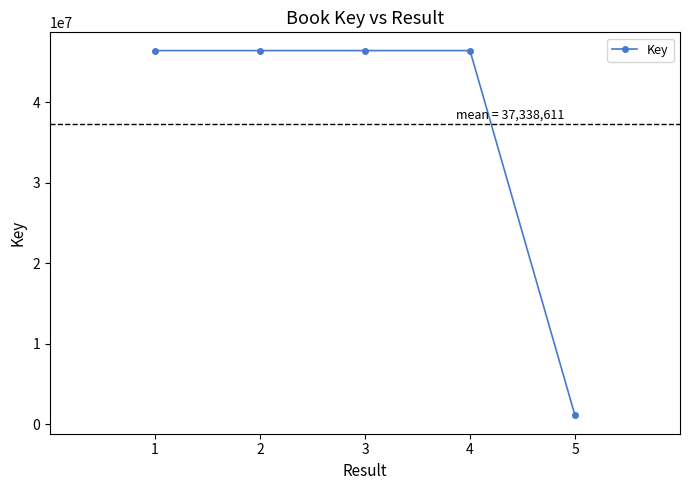

What is the difference between the second highest and minimum values?

45342044